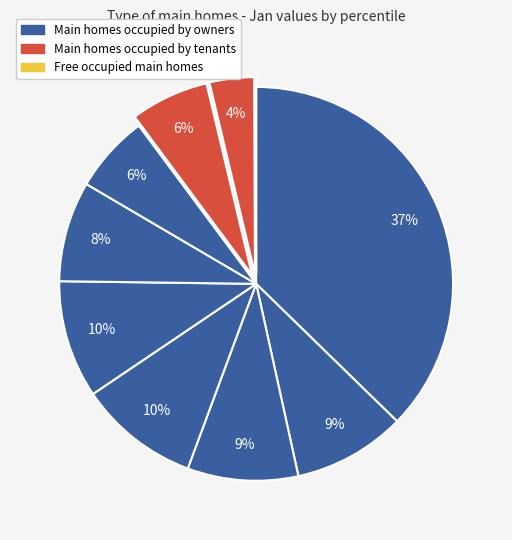

Which slice is the smallest?

pct95